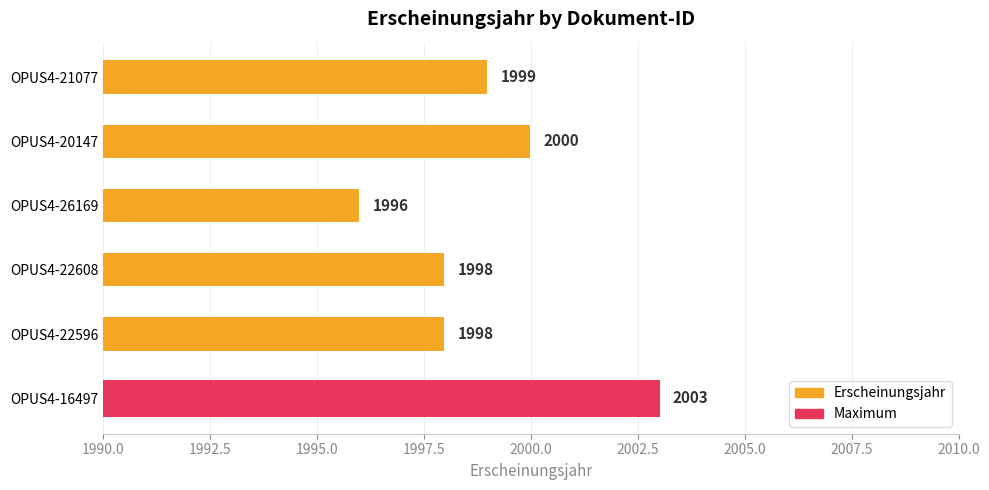

What is the smallest value displayed?

1996